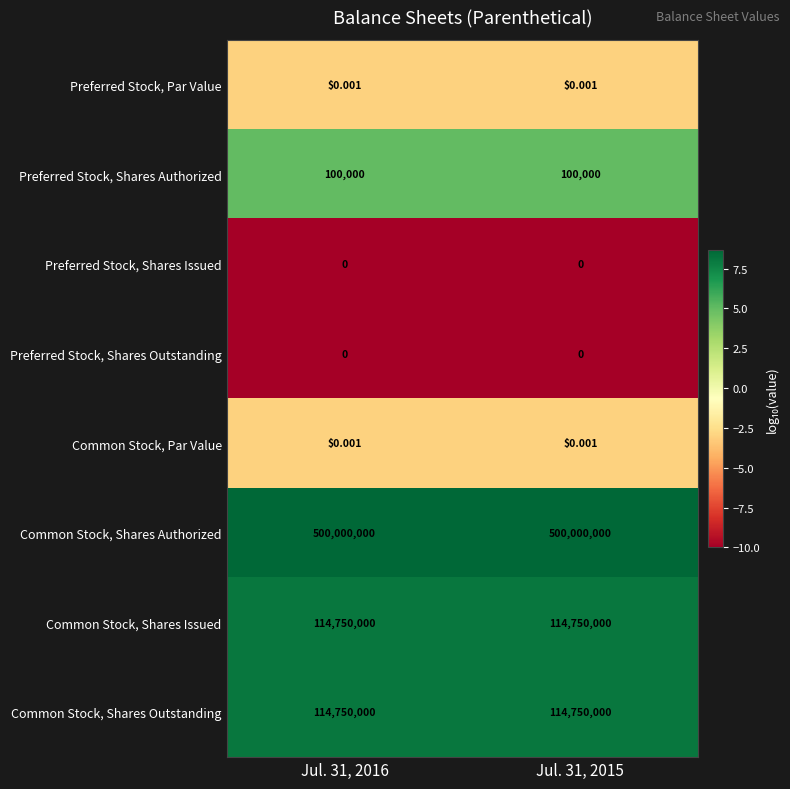

Is the value of Preferred Stock, Shares Authorized at Jul. 31, 2016 greater than the value of Common Stock, Par Value at Jul. 31, 2015?

Yes